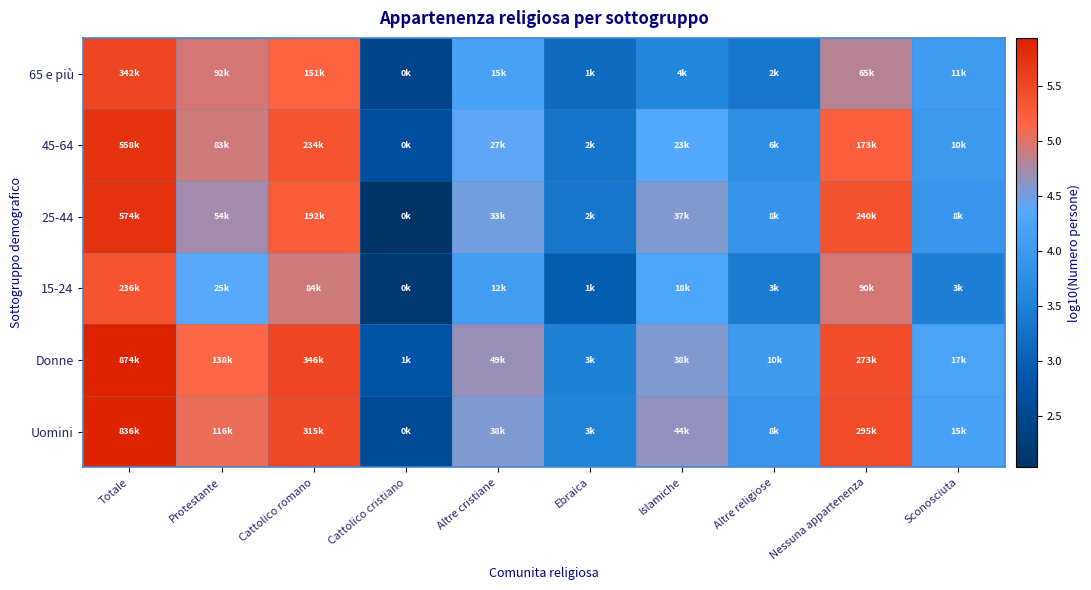

Which label corresponds to the largest value in the chart?

Totale